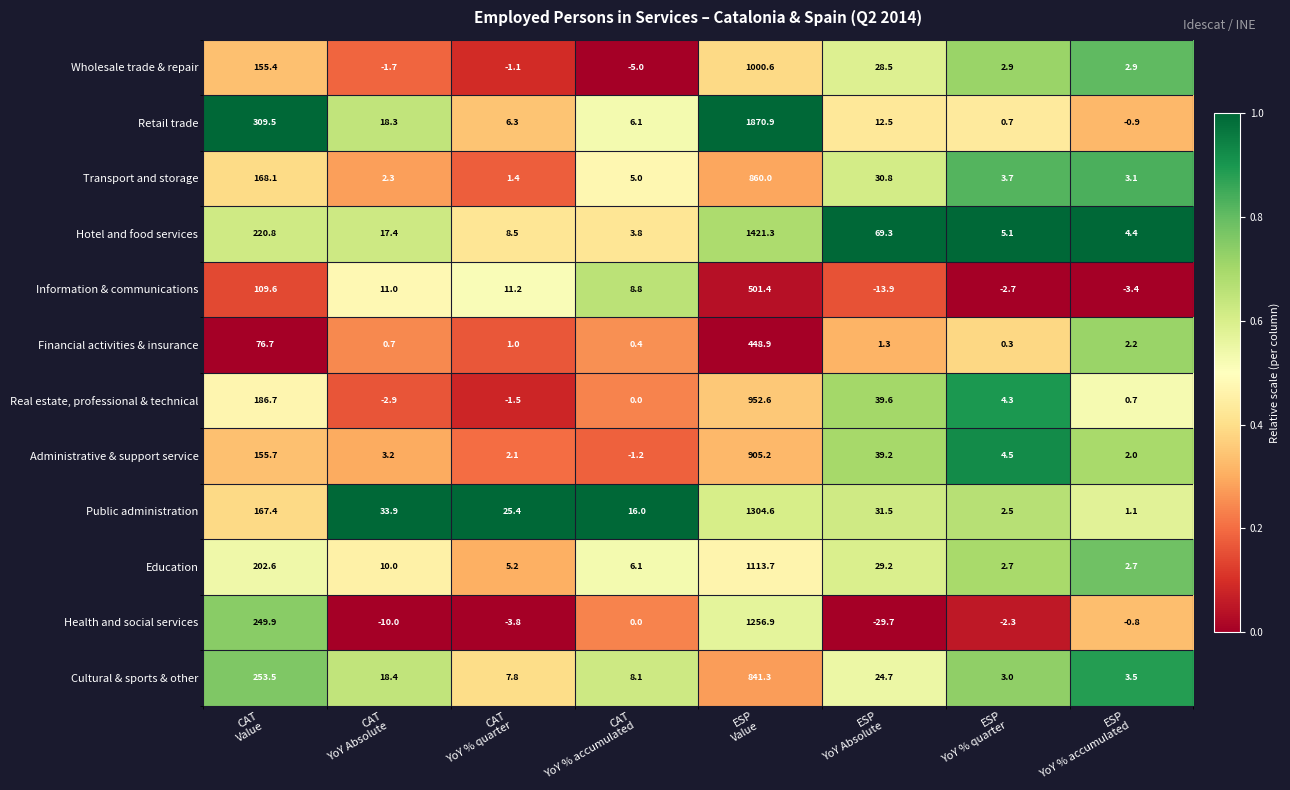

Which series has the widest spread of values?

Retail trade